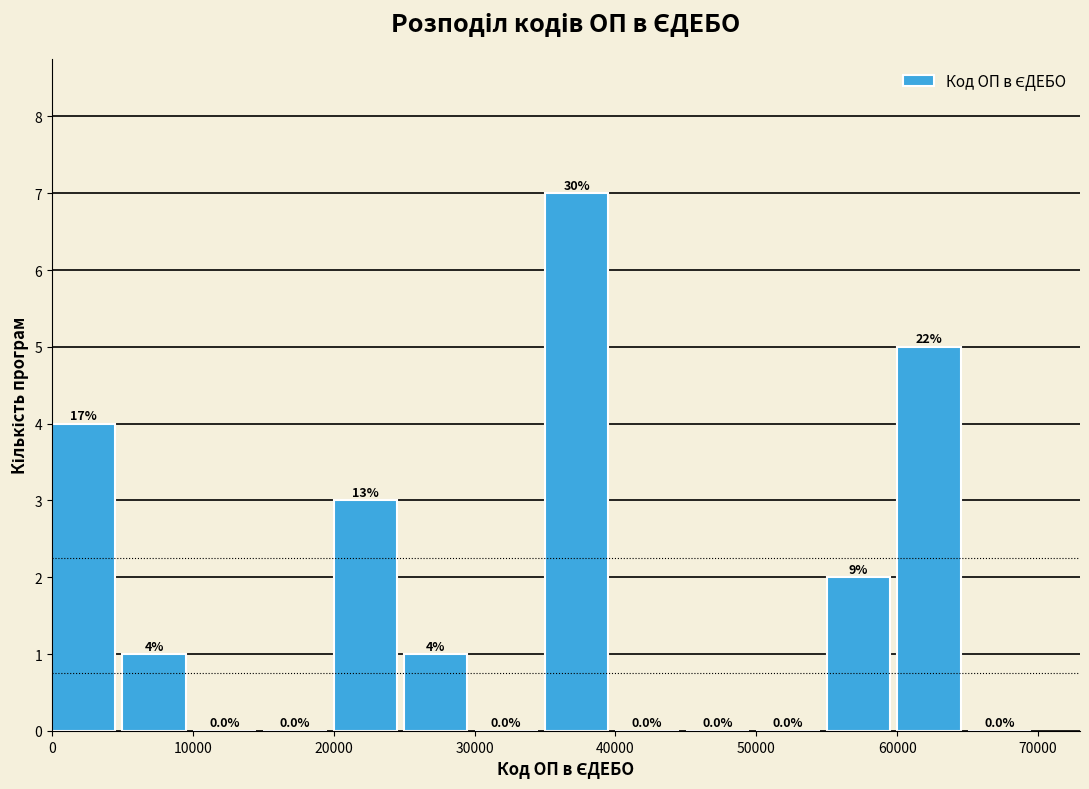

Which range on the x-axis has the tallest bar?

35000 to 40000